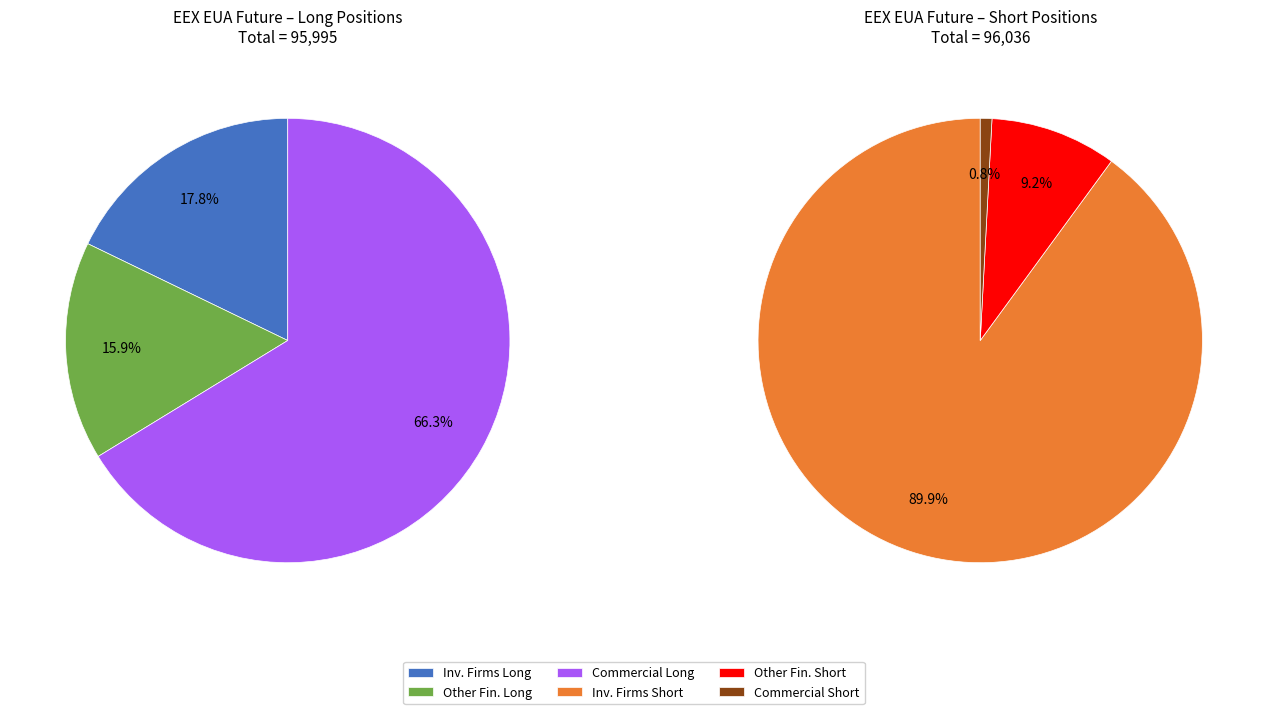

Which slice is the largest?

Investment Firms or credit institutions (Short)